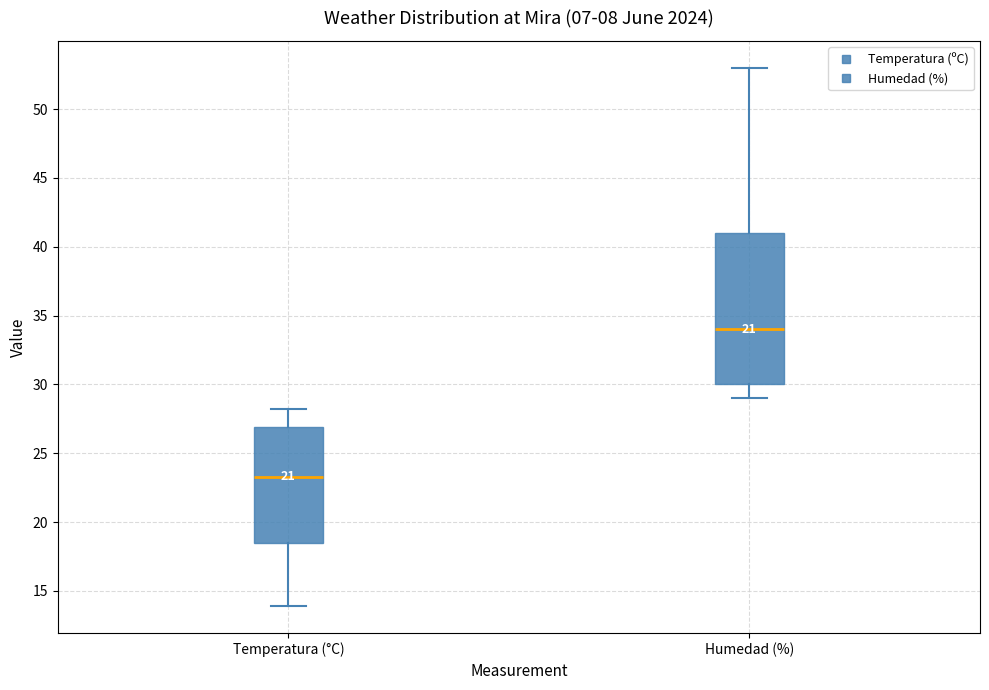

Which box has the lowest median line?

Temperatura (°C)